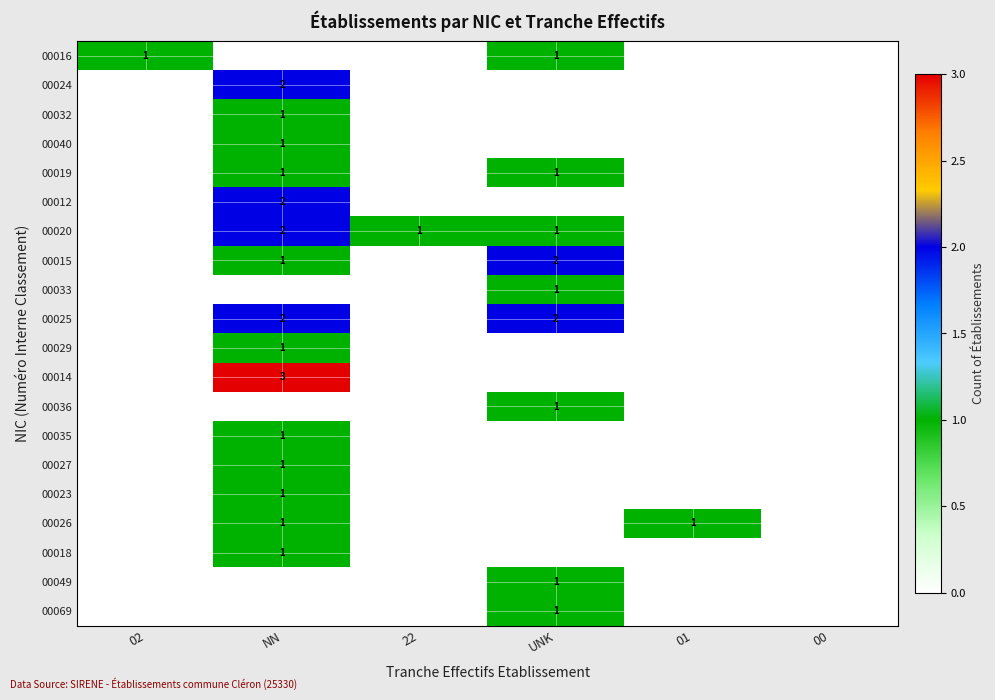

Rank the series by their maximum value, from highest to lowest.

00014, 00024, 00012, 00020, 00015, 00025, 00016, 00032, 00040, 00019, 00033, 00029, 00036, 00035, 00027, 00023, 00026, 00018, 00049, 00069